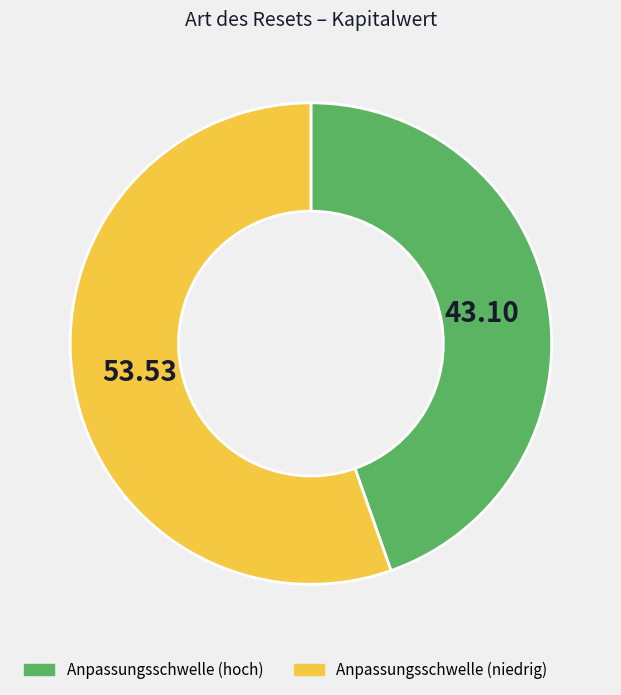

Is there a majority slice in this chart?

Yes